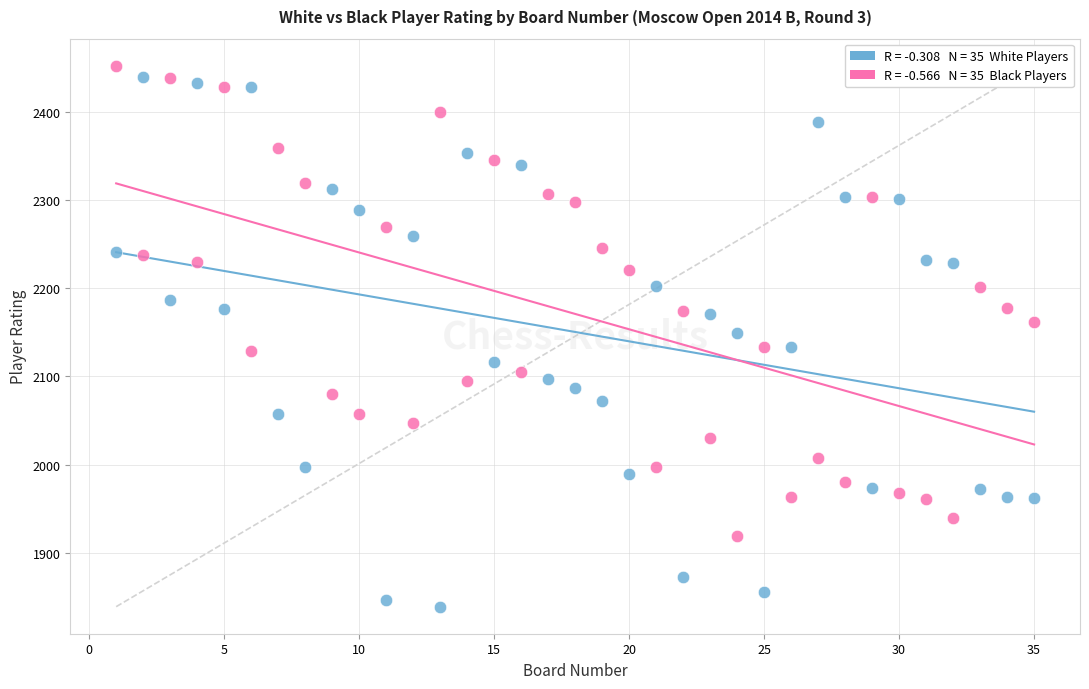

Across all data points, what is the range of X values (max minus min)?

34